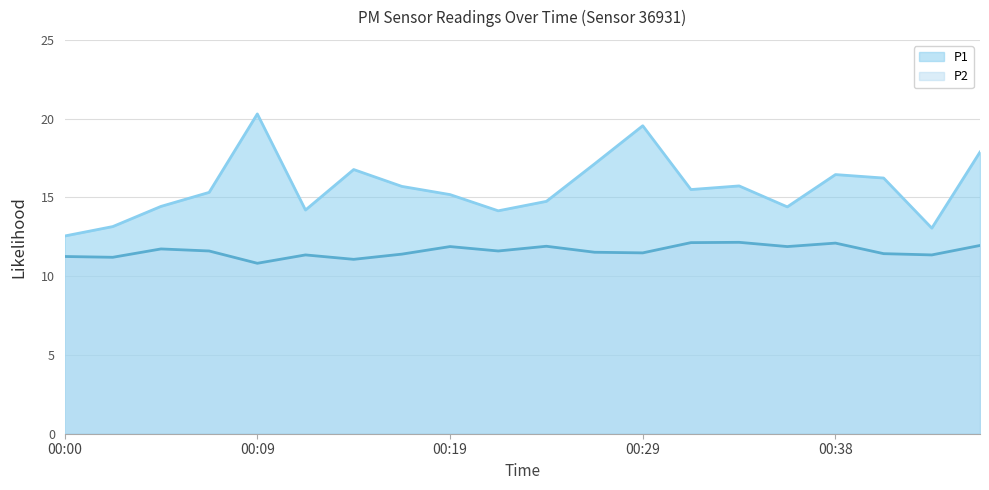

What is the spread (max minus min) of values at 00:12?

2.8